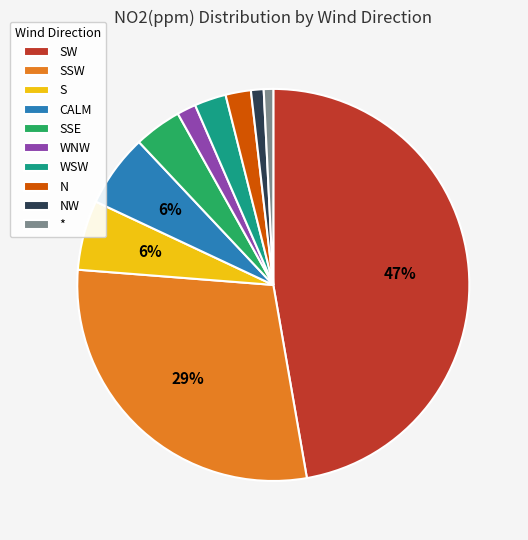

Does any single category account for the majority?

No